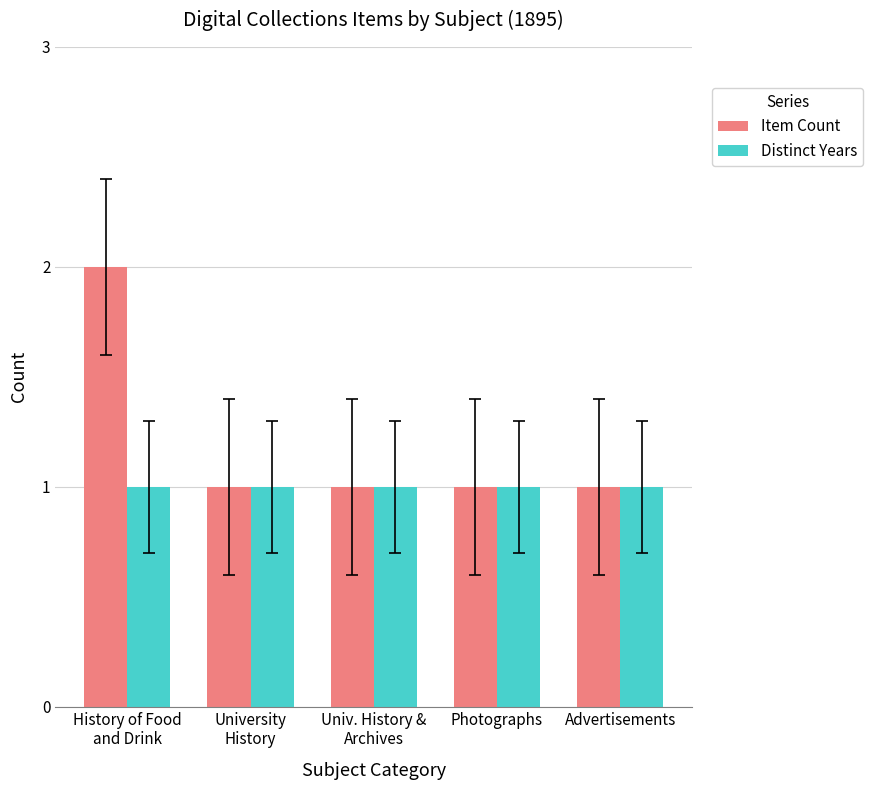

What is the sum of all Distinct Years values?

5